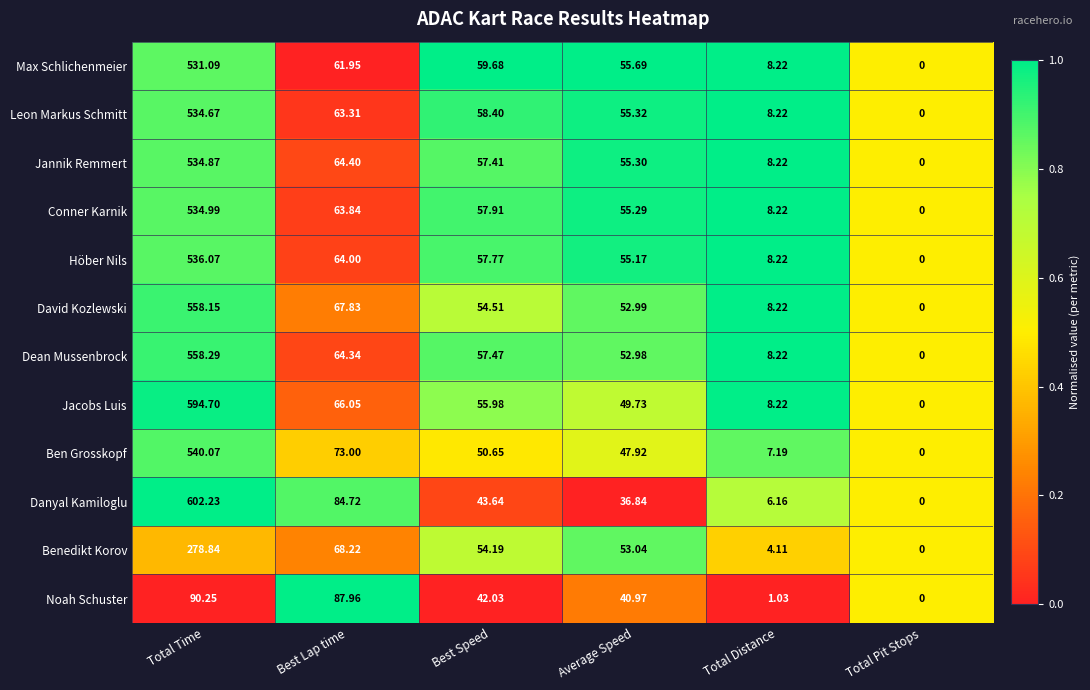

What is the spread (max minus min) of values at Total Time?

512.0